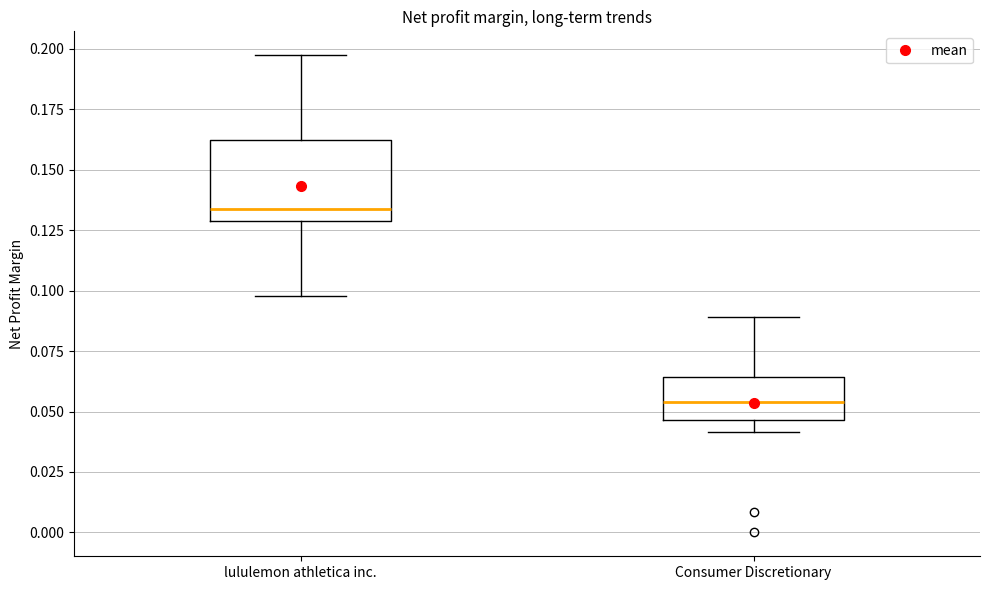

Reading left to right, transcribe this box plot: for each box, give where its median line is, the range the box spans, and where its two whiskers end, as read against the y-axis. The values are not printed on the chart, so give them approximately, as read against the axis.

lululemon athletica inc.: median 0.135, box 0.130 to 0.160, whiskers 0.100 to 0.195
Consumer Discretionary: median 0.055, box 0.045 to 0.065, whiskers 0.040 to 0.090